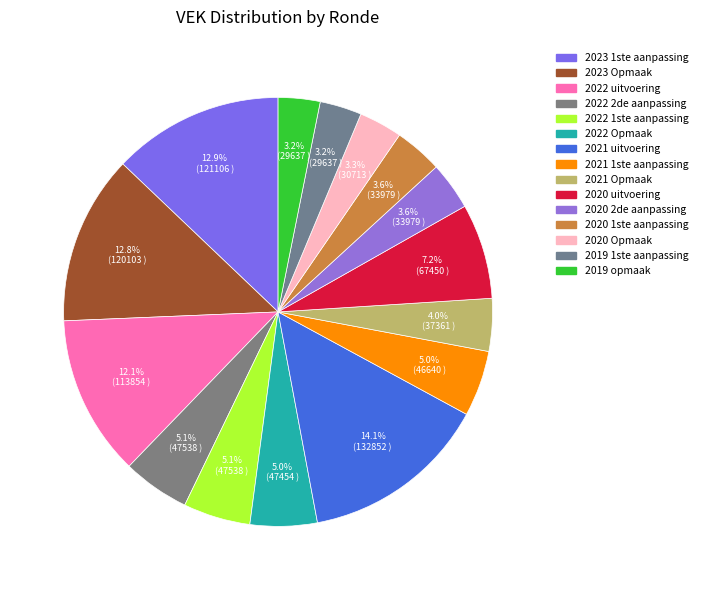

Count the number of slices in the pie.

15